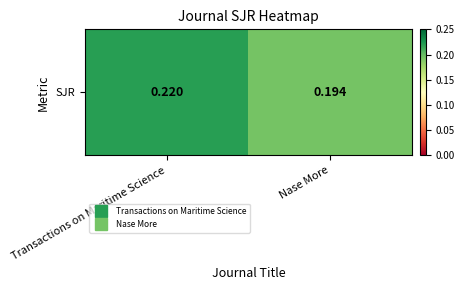

What is the sum of the values at Nase More and Transactions on Maritime Science?

0.4